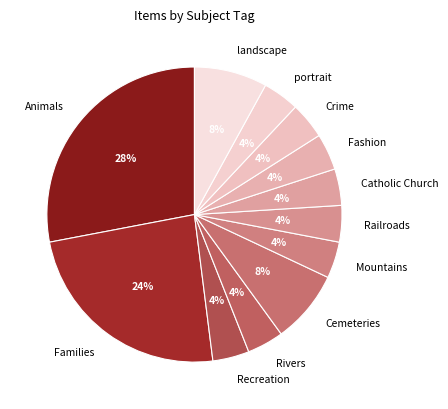

Combined, do Crime and Fashion account for over 50%?

No